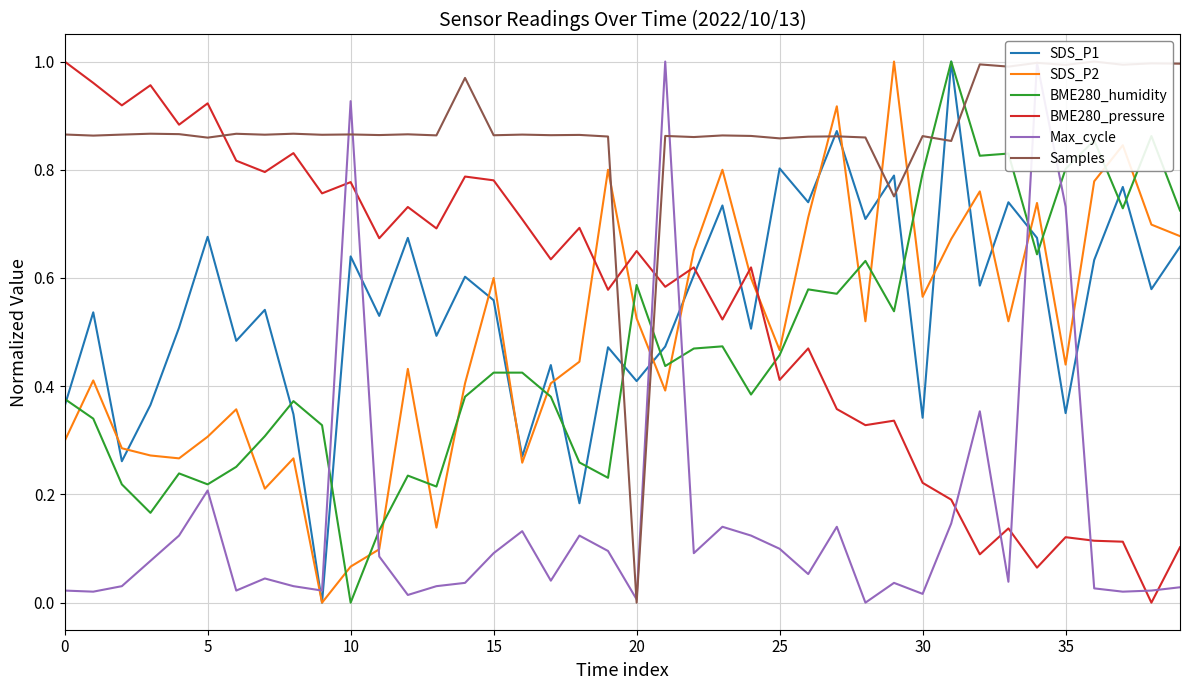

In Max_cycle, how many points are lower than both neighbors (excluding endpoints)?

12